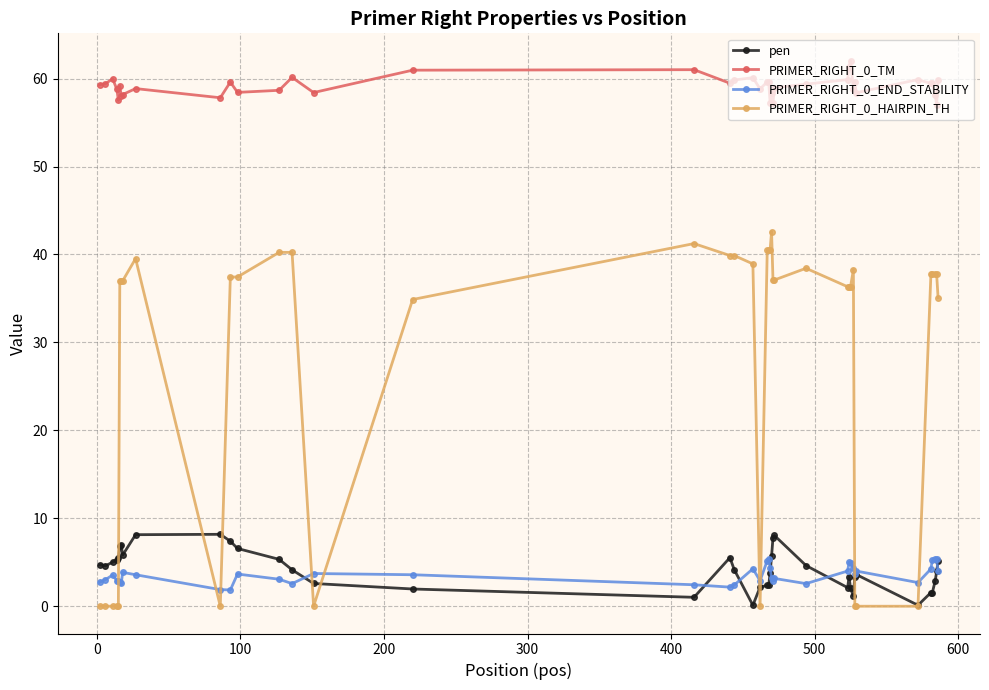

Which series has the largest range (max minus min)?

PRIMER_RIGHT_0_HAIRPIN_TH